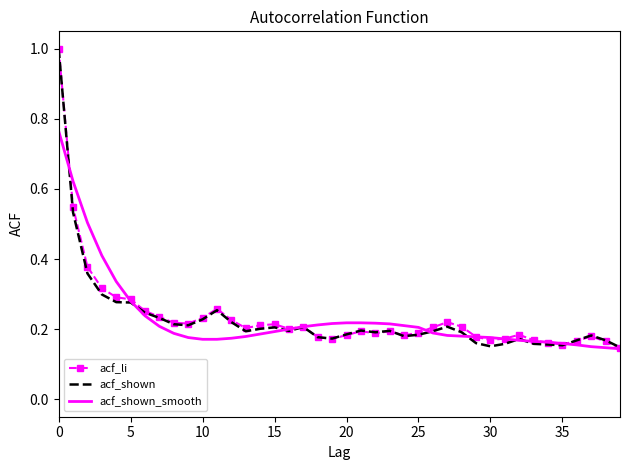

What is the greatest value displayed?

1.0